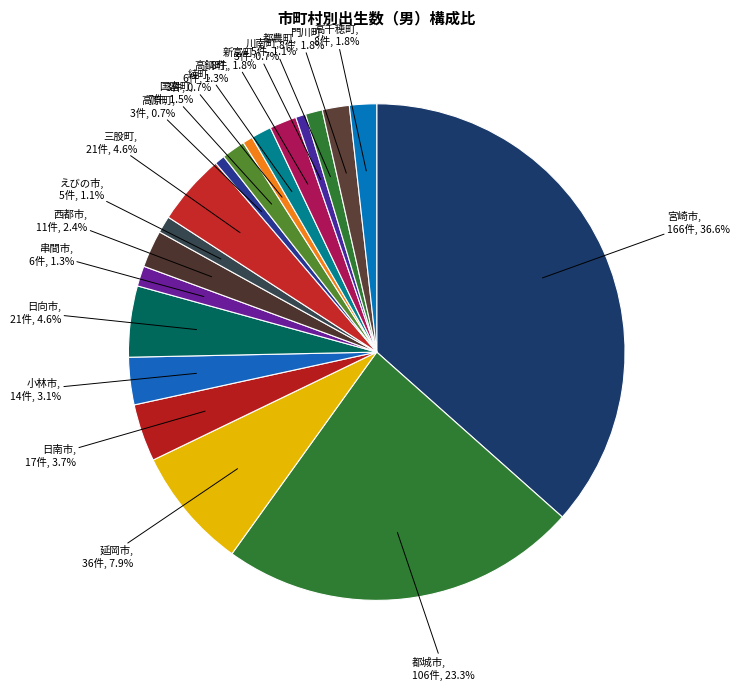

How many slices are in this pie chart?

19